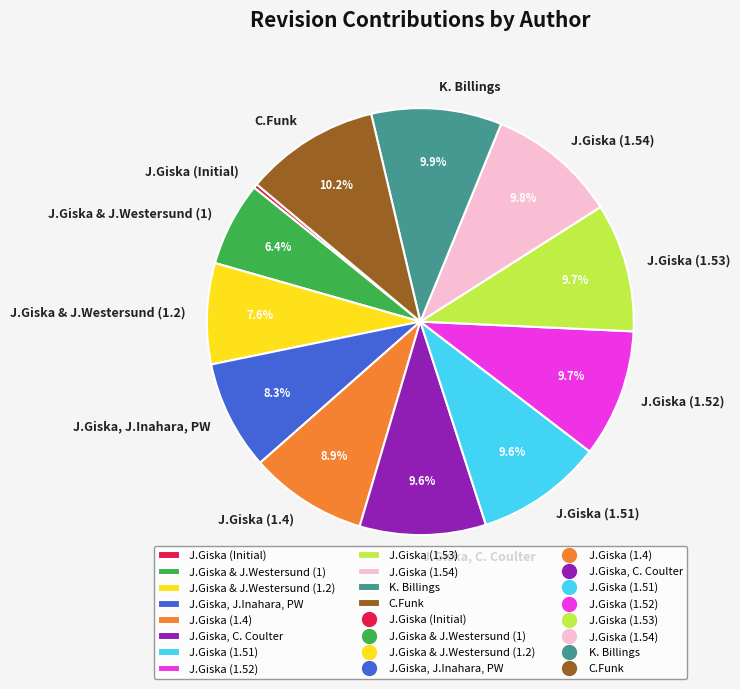

To the nearest percent, what is the average slice percentage?

8%